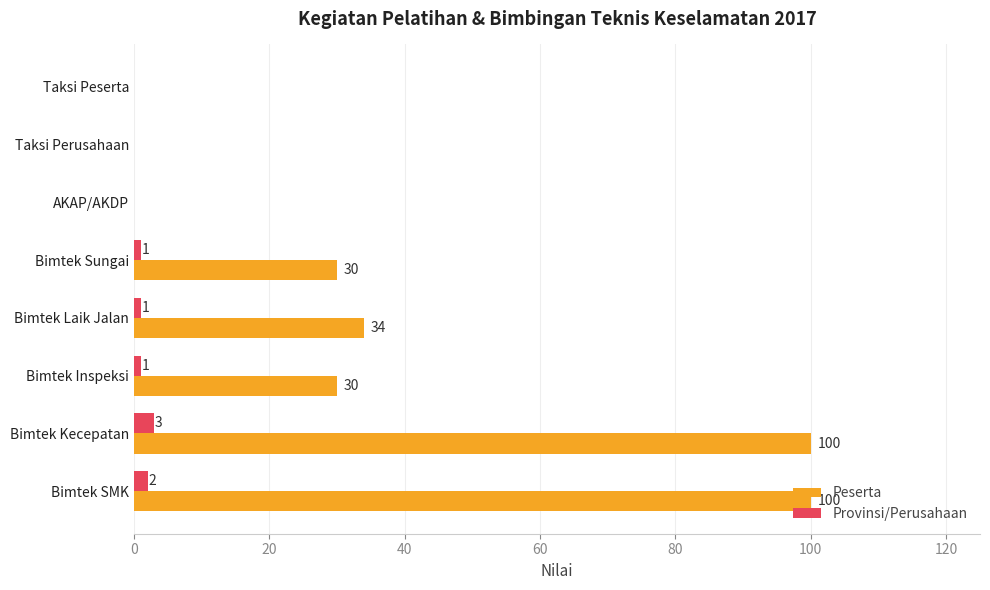

Which series has the widest spread of values?

Peserta